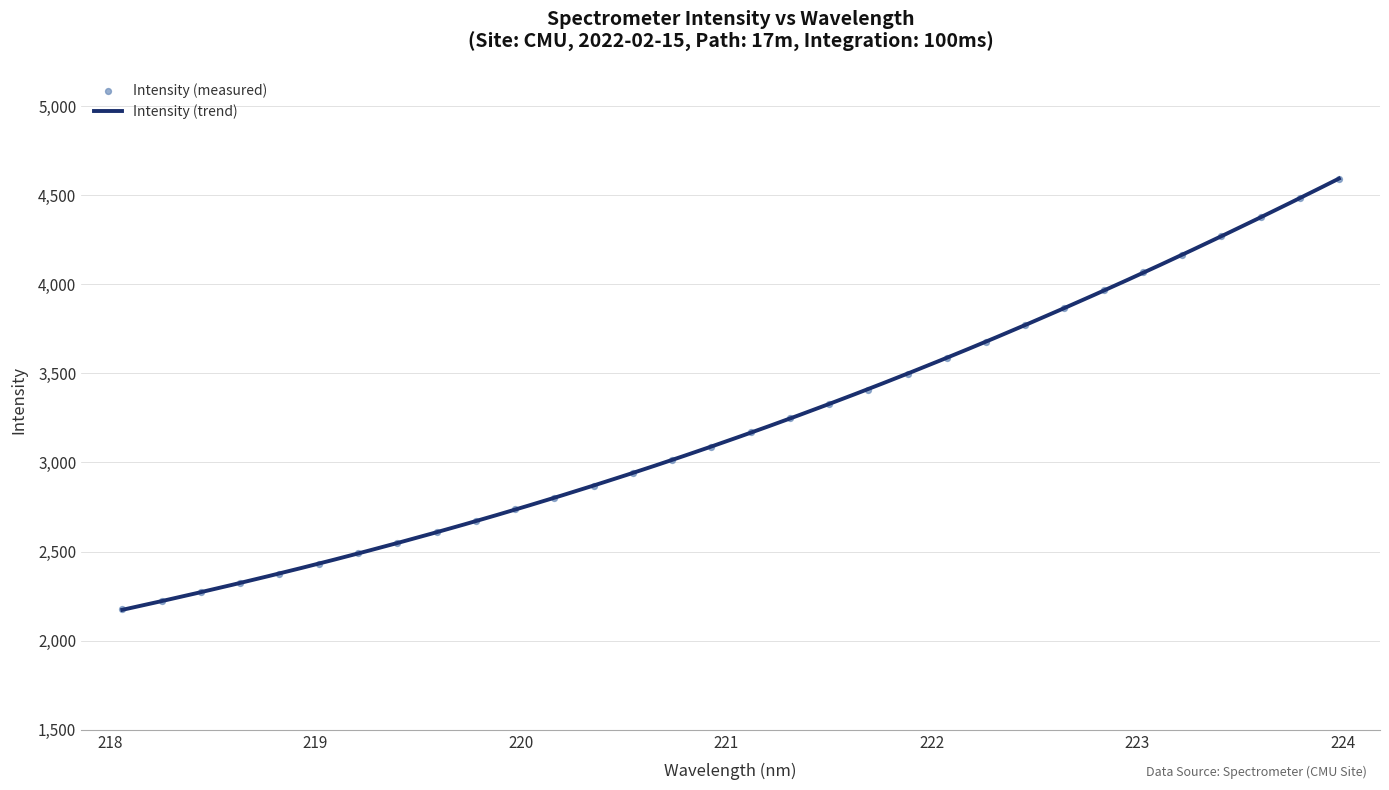

Between 219.589 and 219.2067, which is larger?

219.589